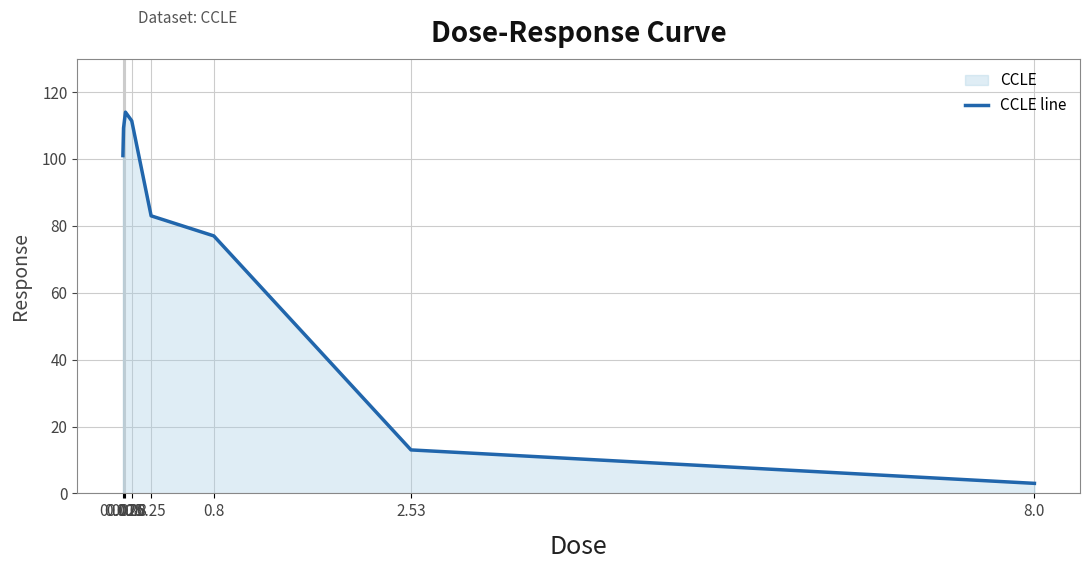

What is the label of the 7th point from the left?

2.53